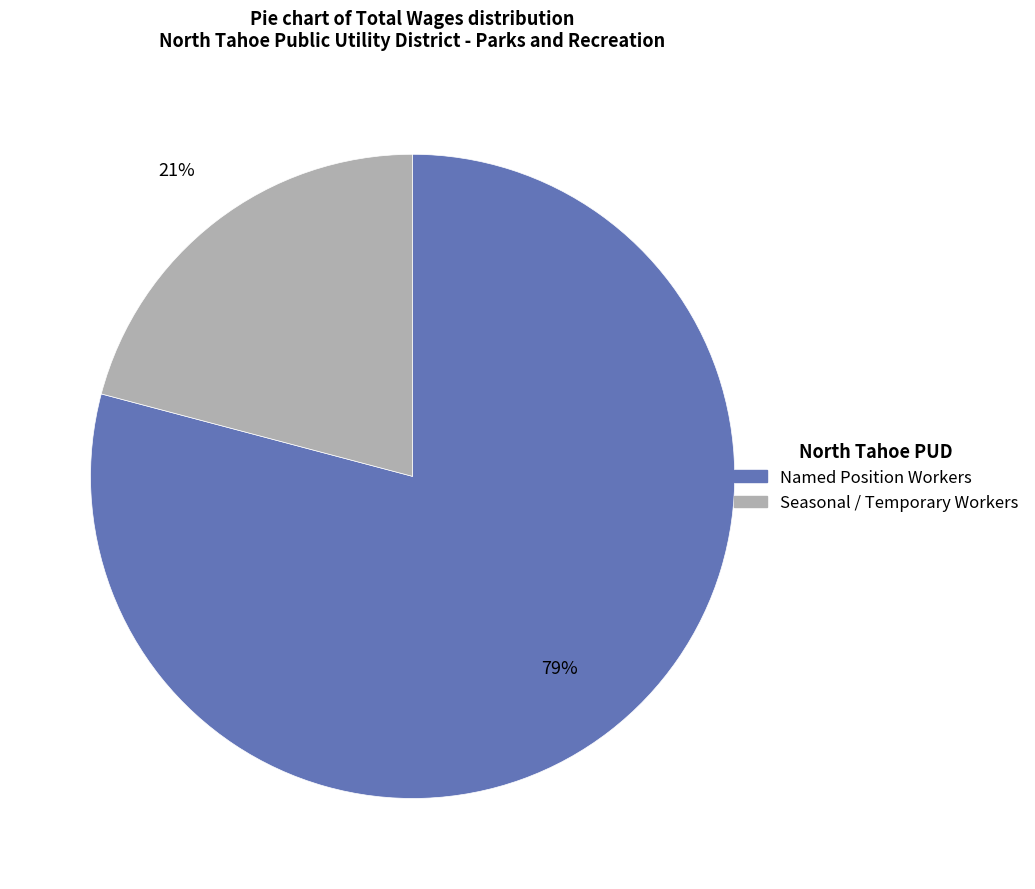

Is there any slice that represents more than half of the pie?

Yes